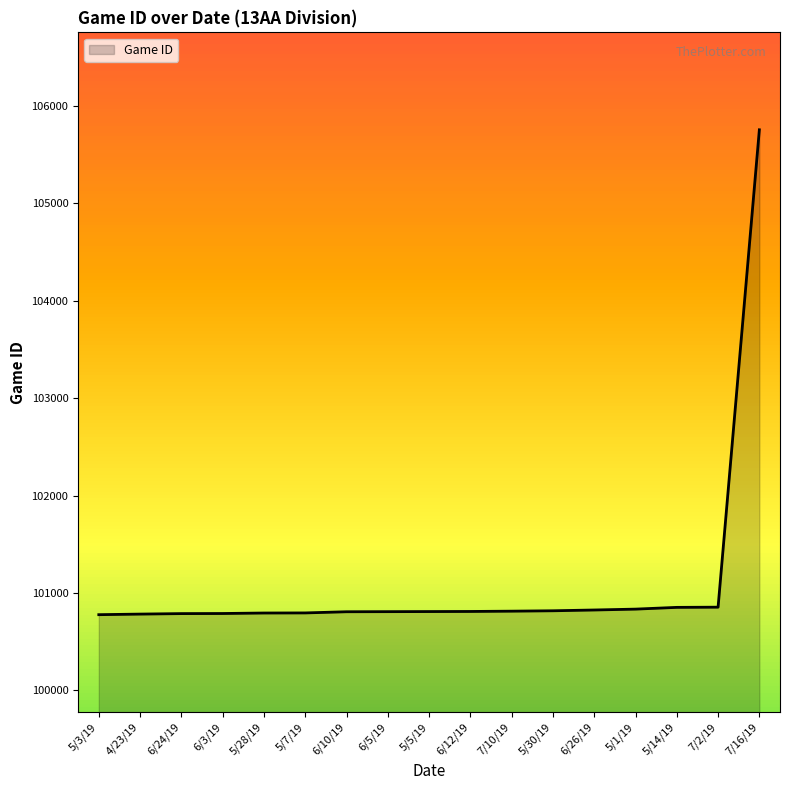

What is the change in value from 6/5/19 to 5/5/19?

+1